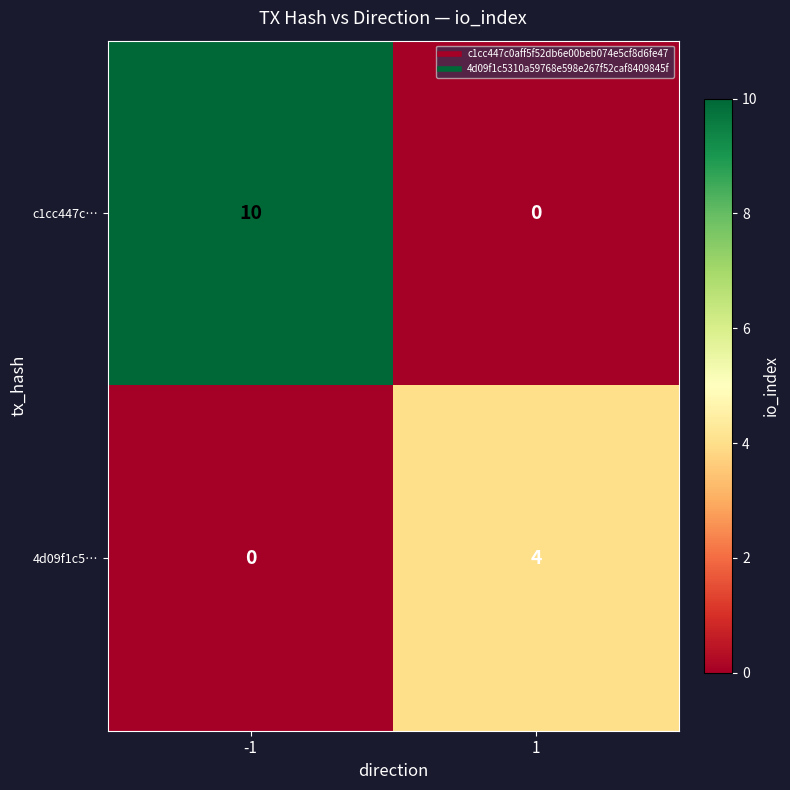

List the series in order of their peak value, lowest first.

4d09f1c5…, c1cc447c…